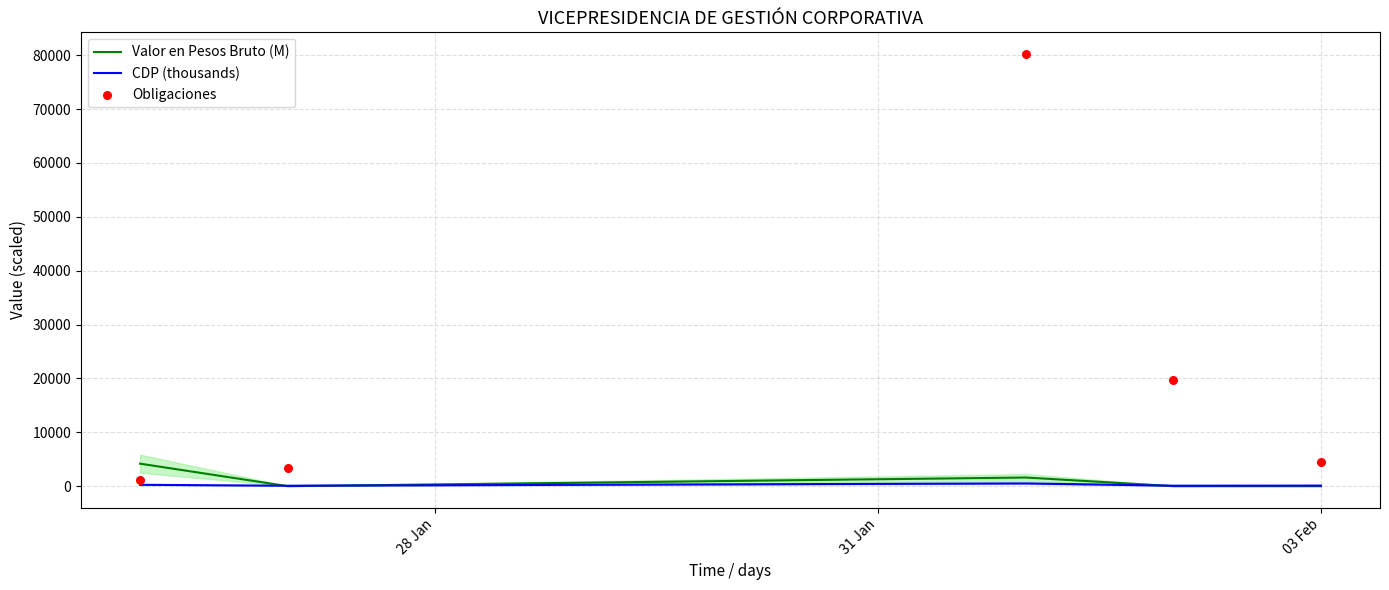

Which series reaches the minimum Y coordinate?

Valor en Pesos Bruto (M)